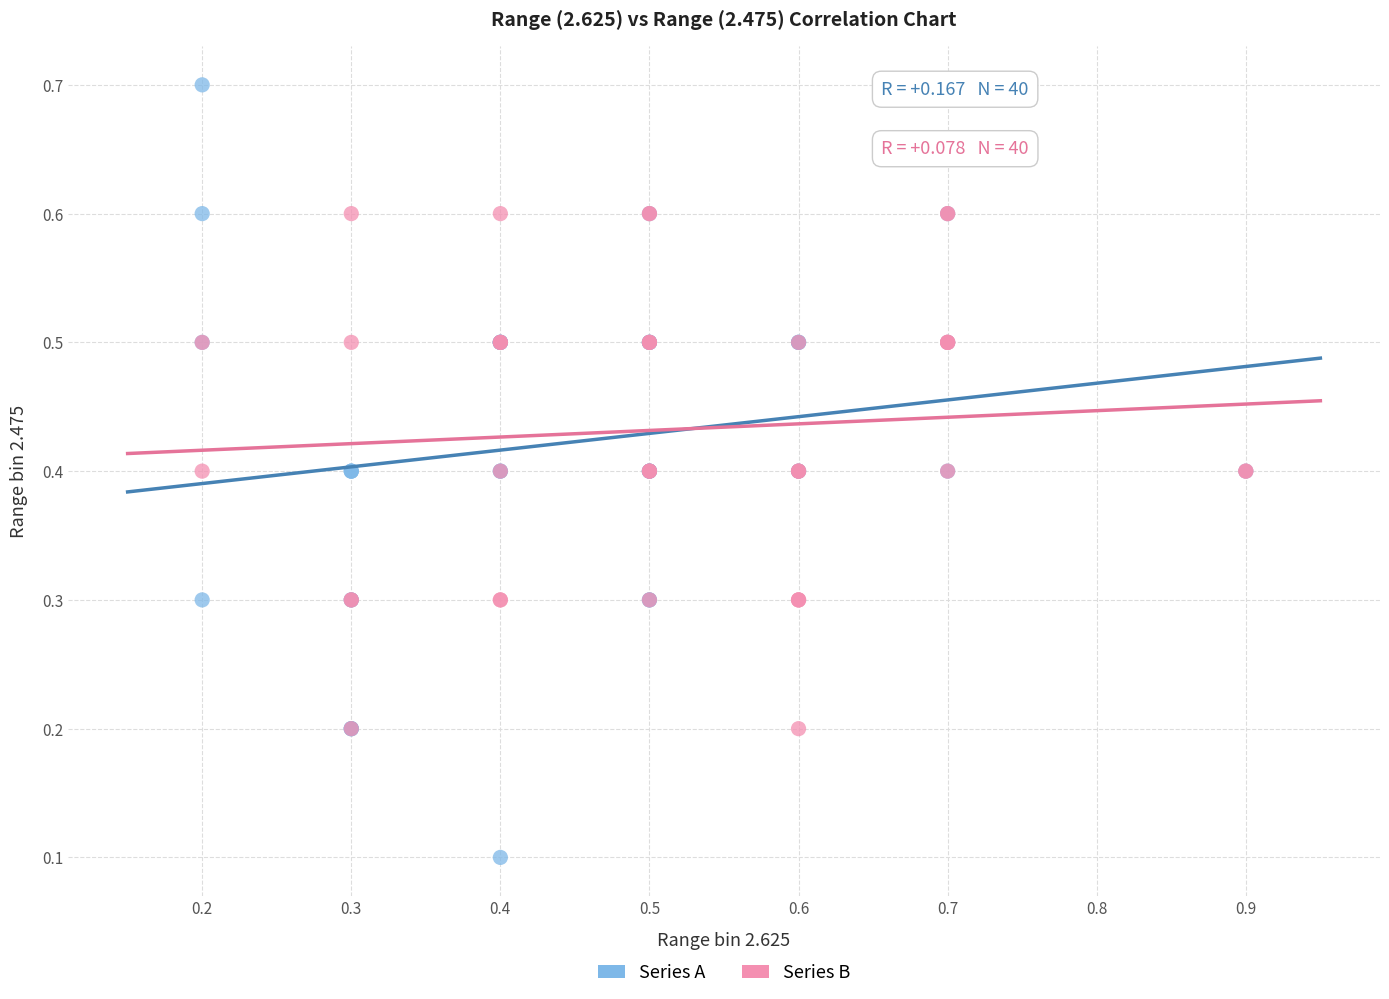

What are all the series names shown in the legend?

Series A, Series B